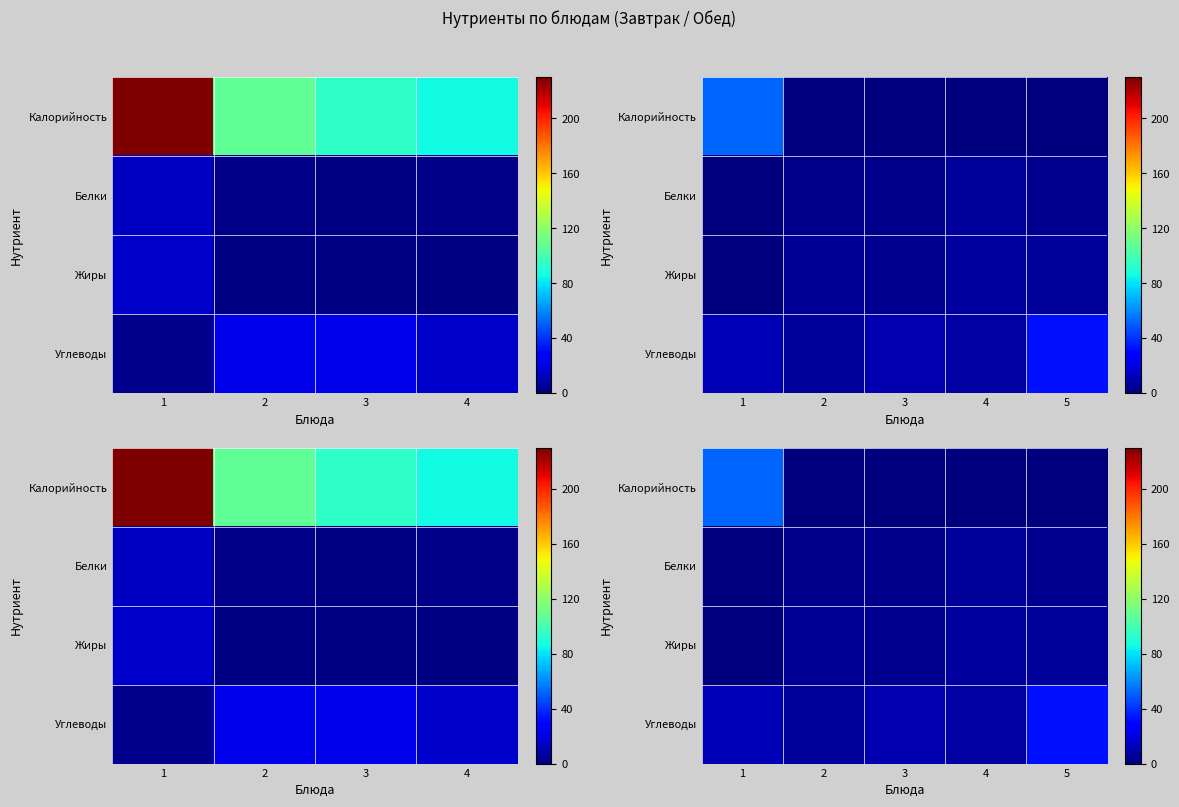

Which has a higher value, 3 or 1?

1